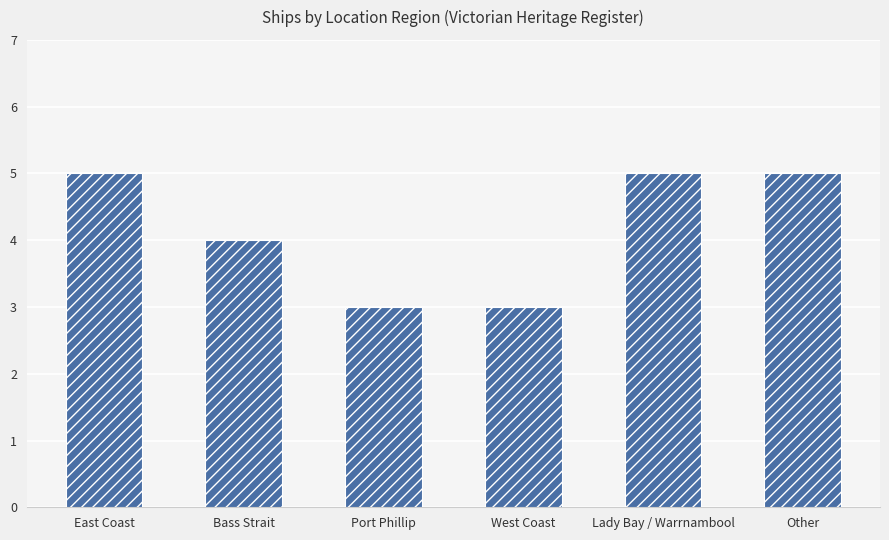

What is the greatest value displayed?

5